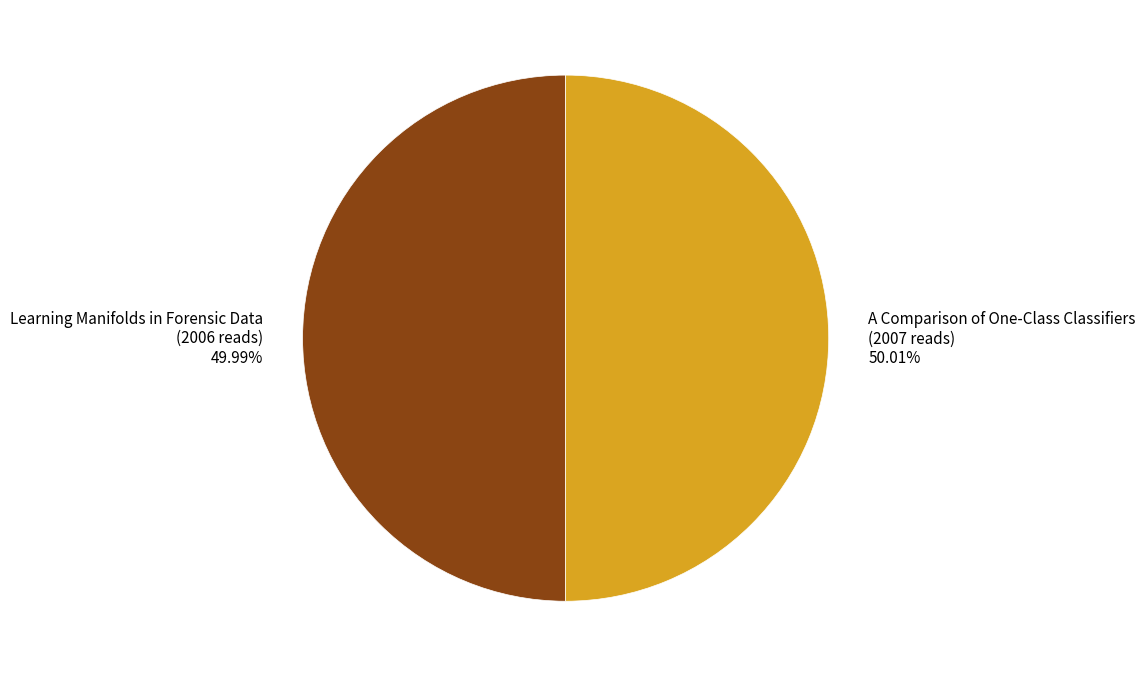

Combined, do A Comparison of One-Class Classifiers and Learning Manifolds in Forensic Data account for over 50%?

Yes